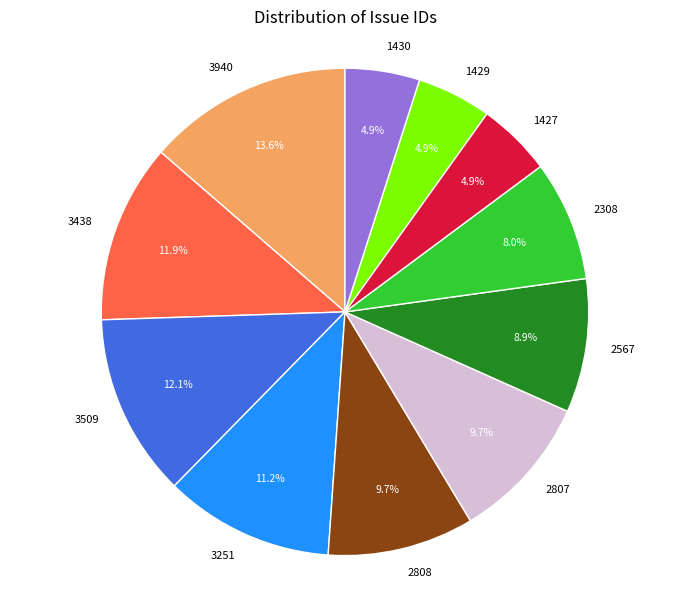

Does 3940 represent more than half of the total?

No